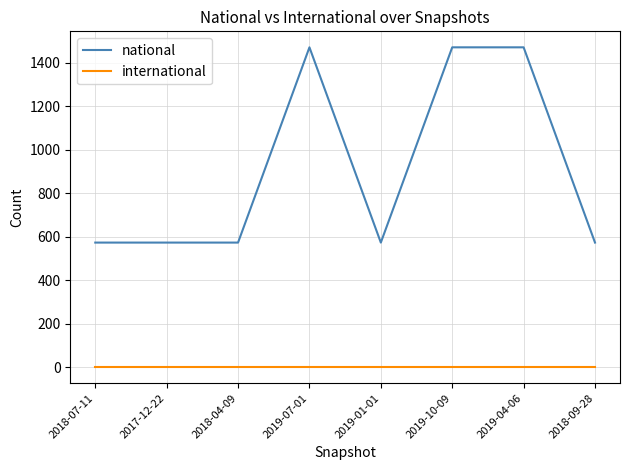

Is the value of international at 2019-01-01 greater than the value of national at 2018-07-11?

No